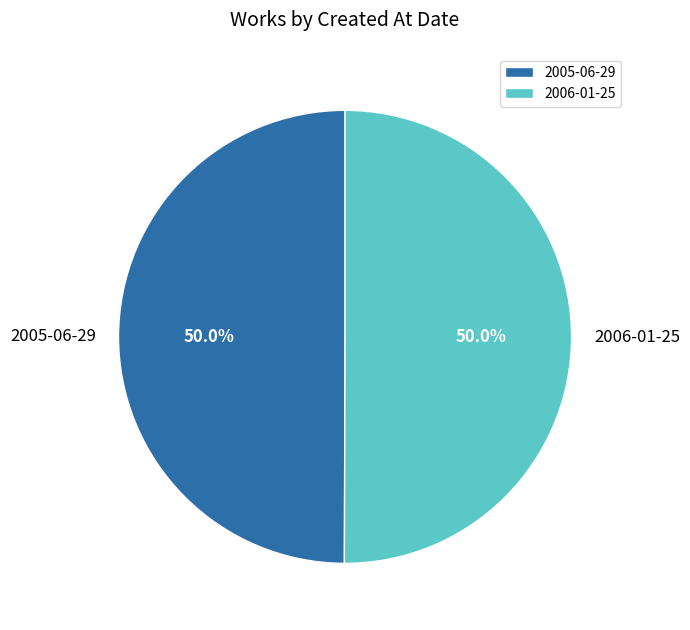

What percentage is the 2006-01-25 slice, to the nearest percent?

50%